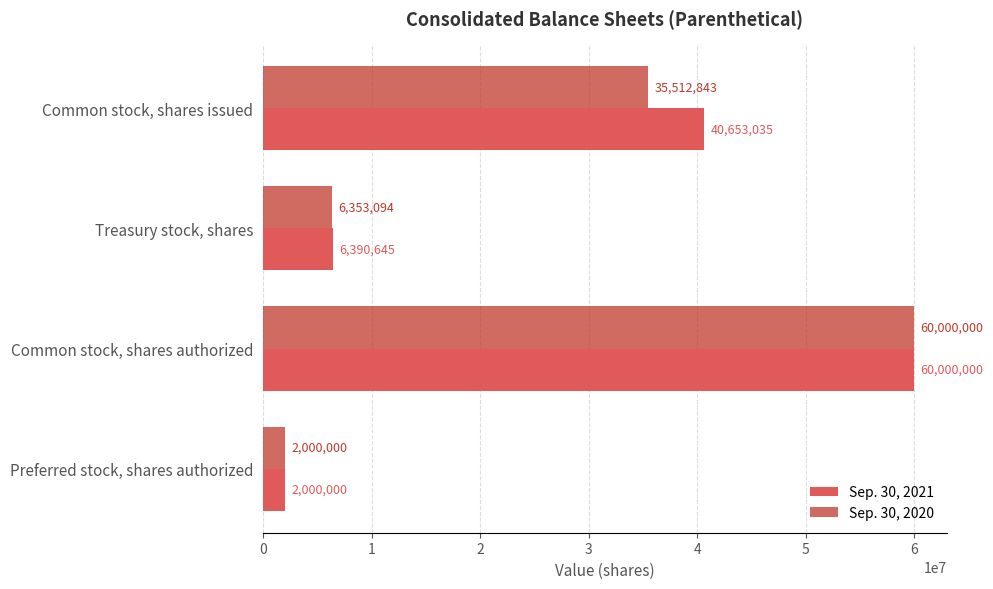

Which category has the lowest value in the Sep. 30, 2021 series?

Preferred stock, shares authorized